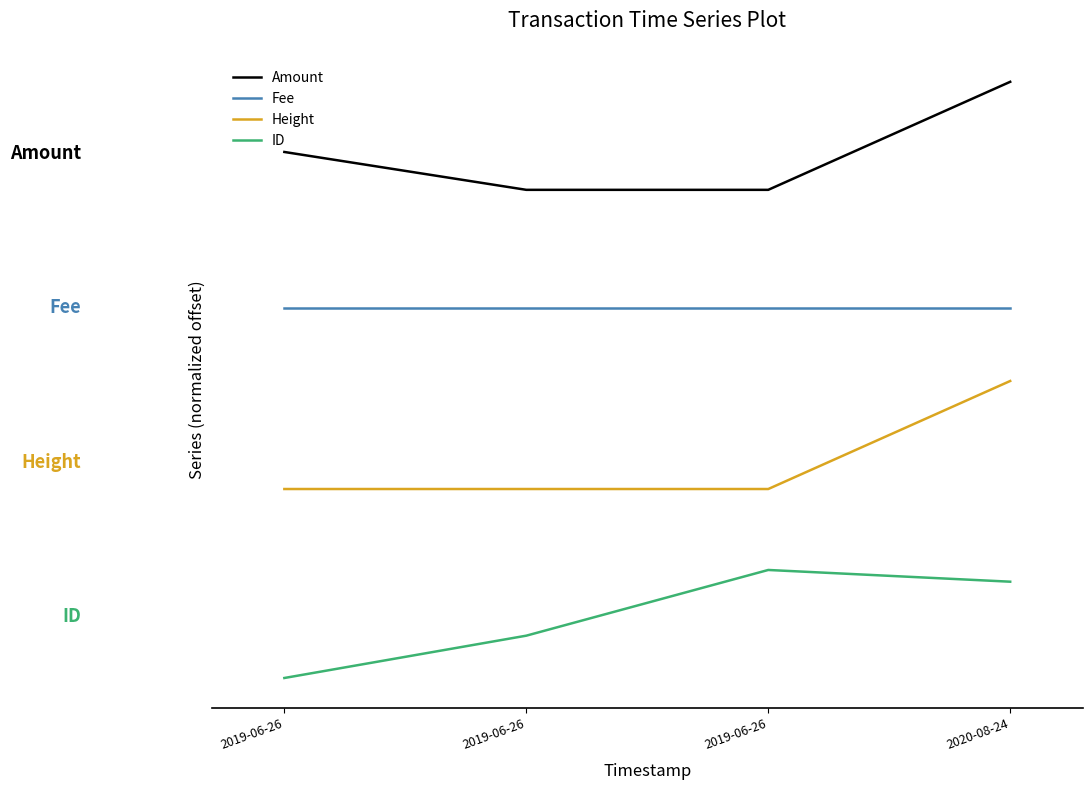

What is the value of the Height point at the 2nd from the left?

1.3